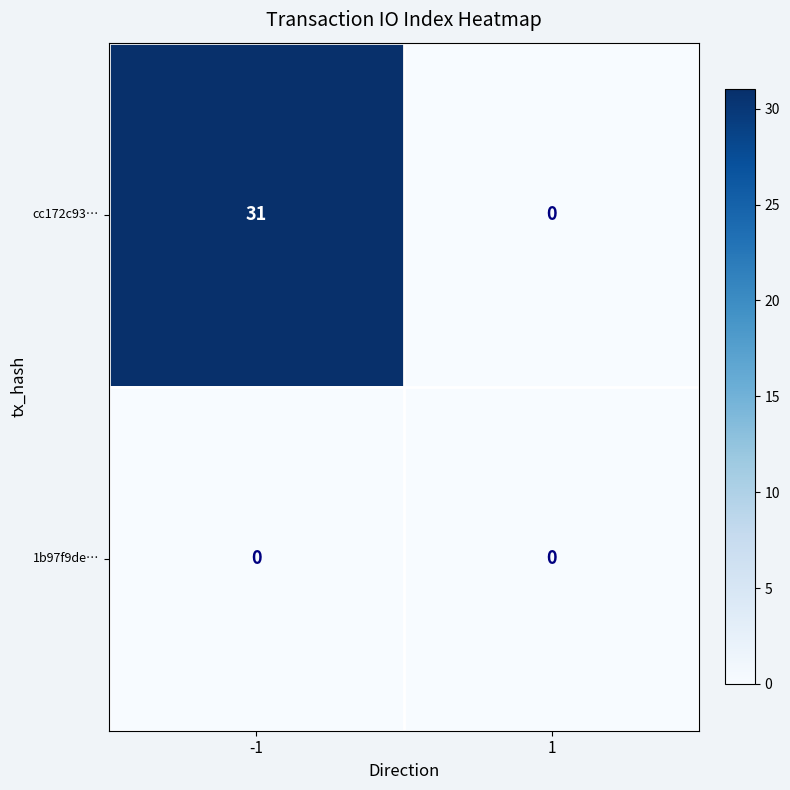

Reading left to right, list all the values displayed in this chart.

cc172c93…: 31	0
1b97f9de…: 0	0